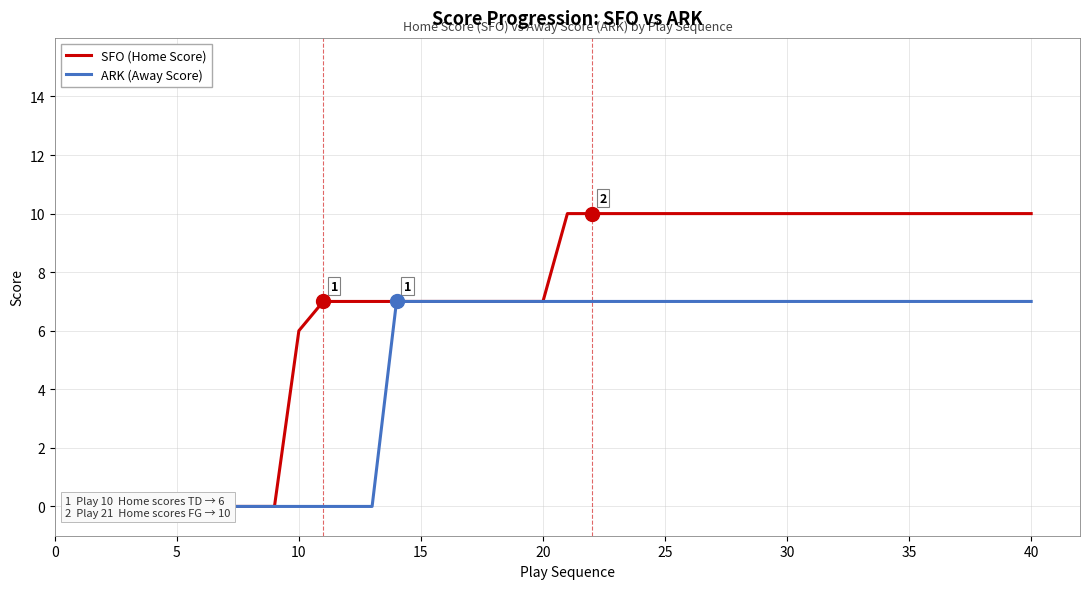

What is the difference between the second highest and minimum values in the ARK (Away Score) series?

7